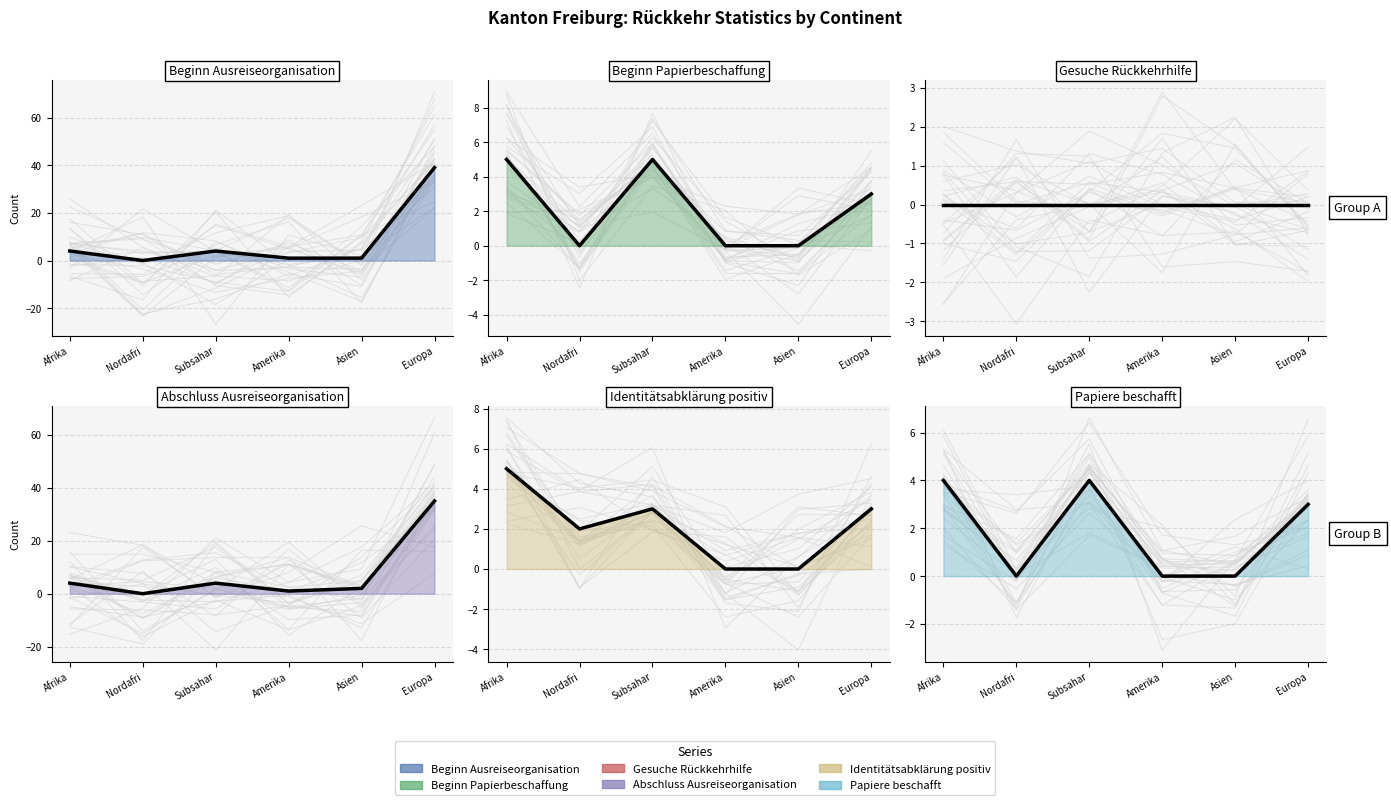

What is the difference between the Beginn Ausreiseorganisation values at Nordafri and Europa?

39